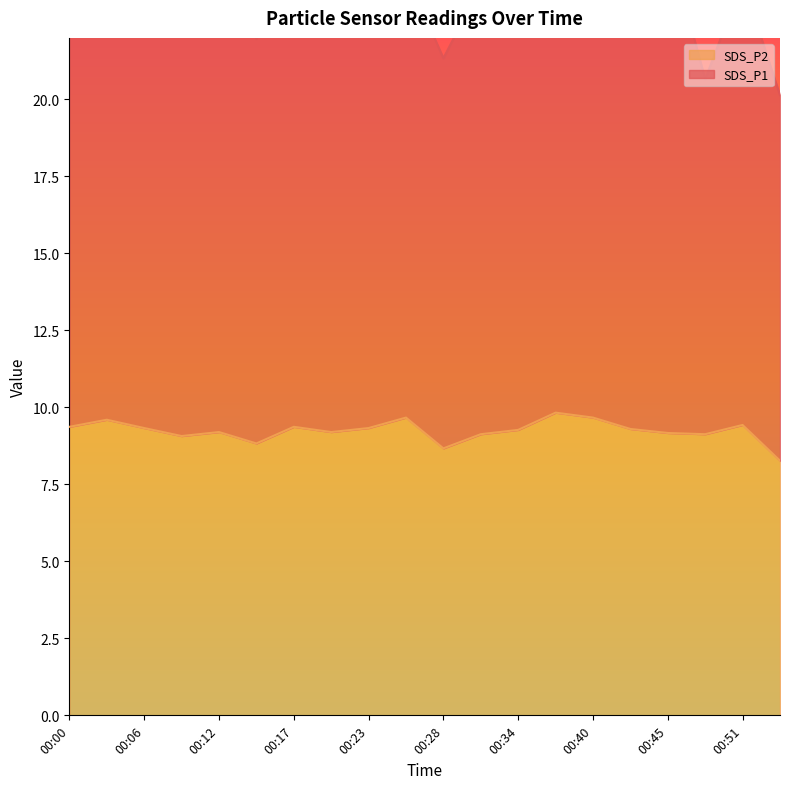

Where does the SDS_P2 line series first go above 9?

00:00